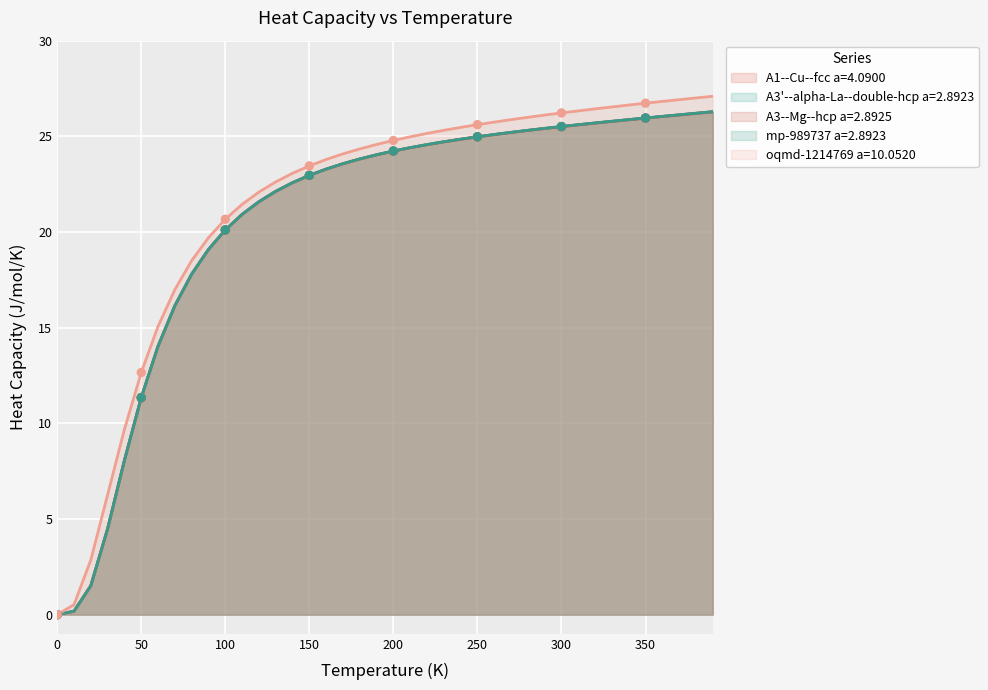

What are all the series names shown in the legend?

A1--Cu--fcc a=4.0900, A3'--alpha-La--double-hcp a=2.8923, A3--Mg--hcp a=2.8925, mp-989737 a=2.8923, oqmd-1214769 a=10.0520